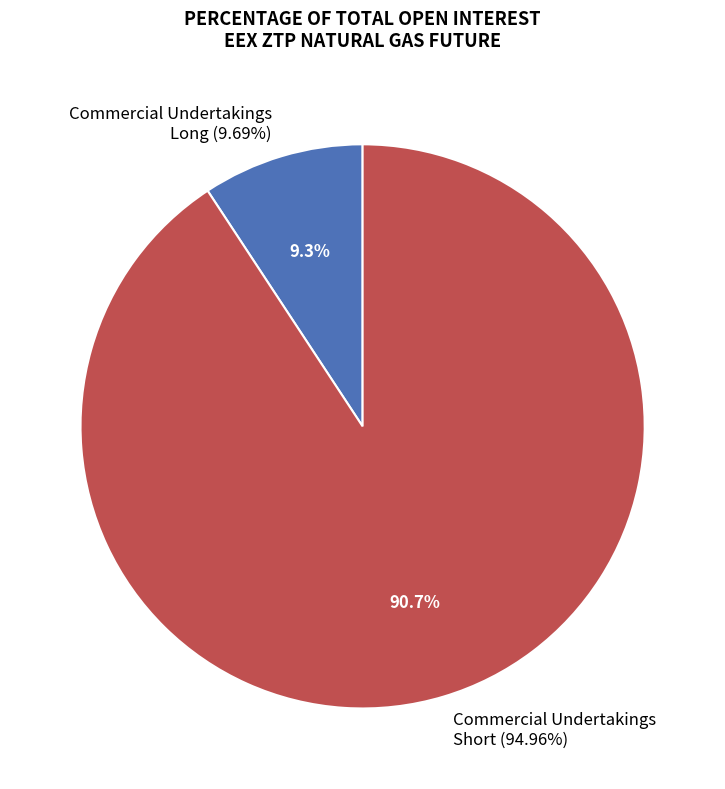

Which slice represents more than half of the pie?

Commercial Undertakings Short